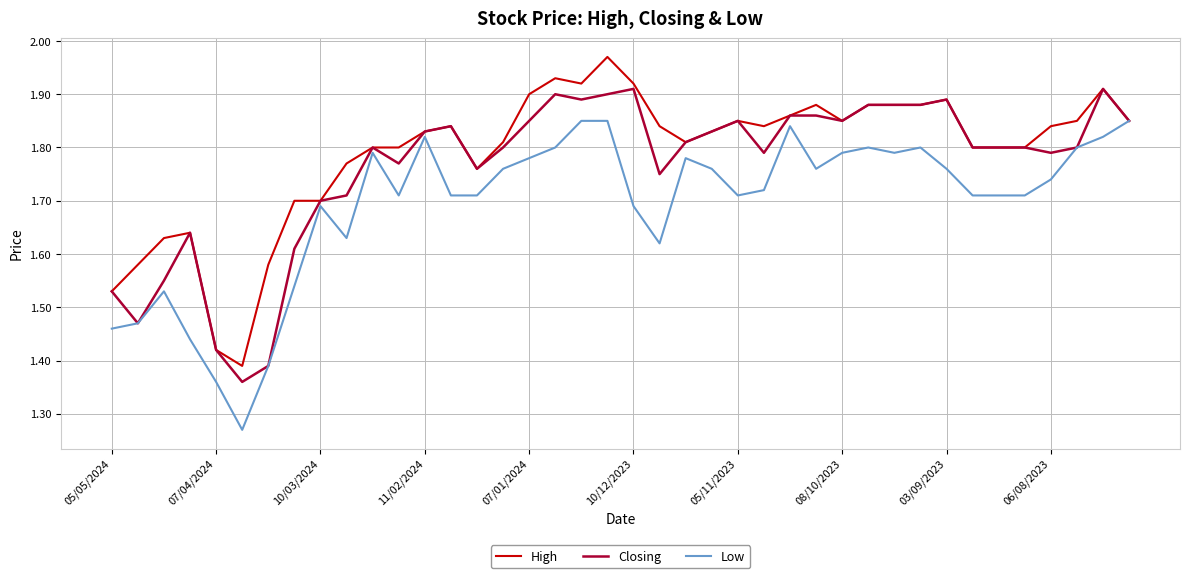

List the series in order of their peak value, highest first.

High, Closing, Low